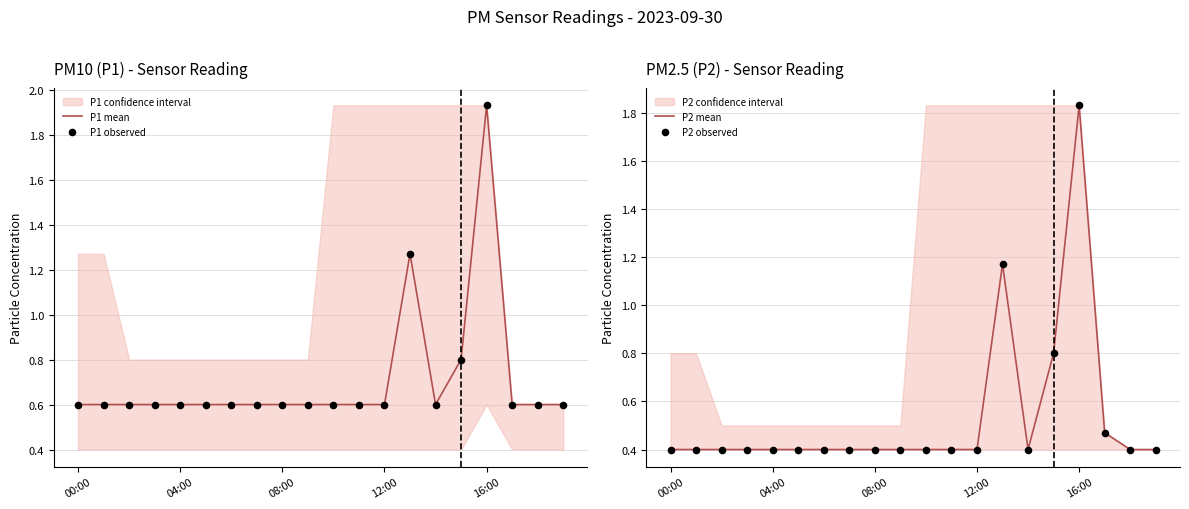

Which series has the widest spread of Y values?

P2 mean